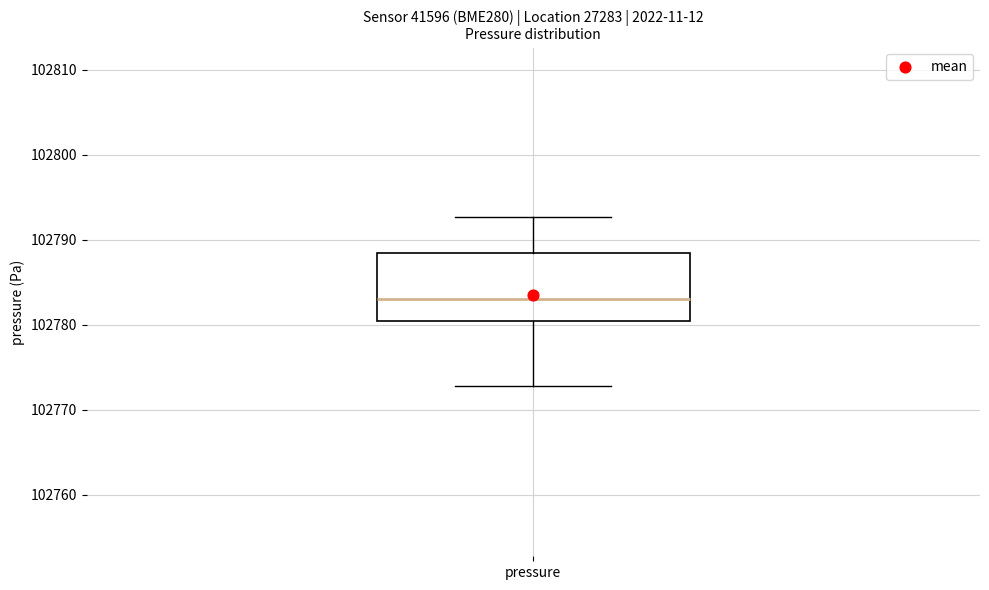

Where does the upper whisker of the box for pressure end on the y-axis? The values are not printed on the chart, so give them approximately, as read against the axis.

102793